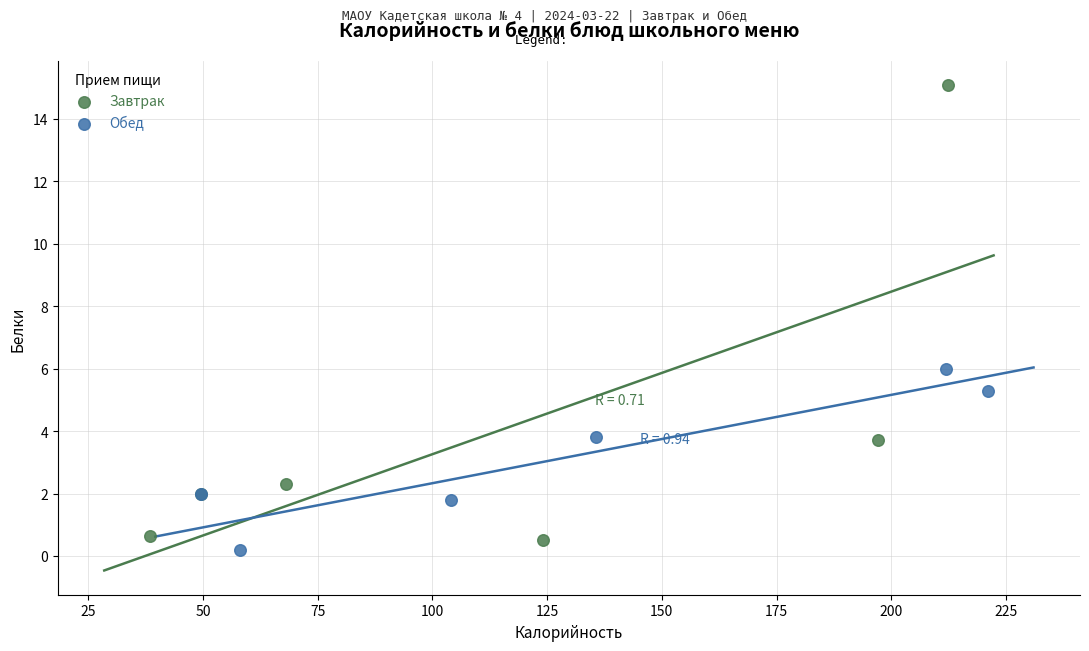

Which series reaches the maximum Y coordinate?

Завтрак